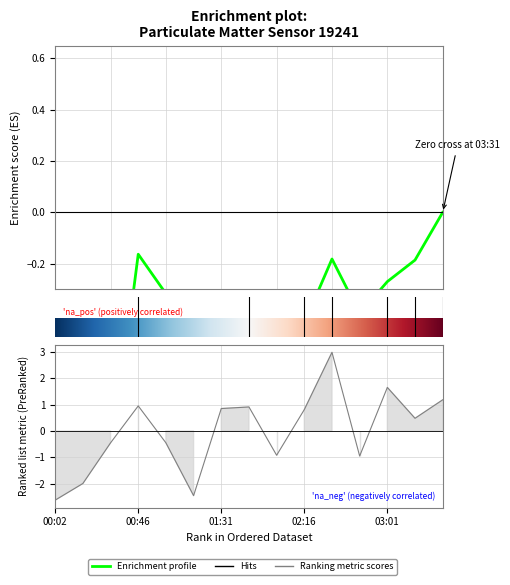

Between 01:01 and 00:31, which is larger?

01:01